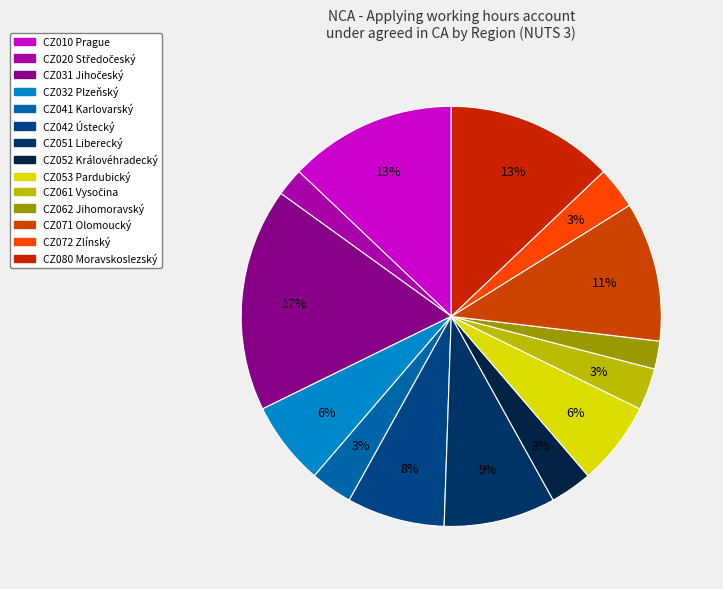

What is the ratio of the value at CZ053 Pardubický to the value at CZ020 Středočeský?

3.0